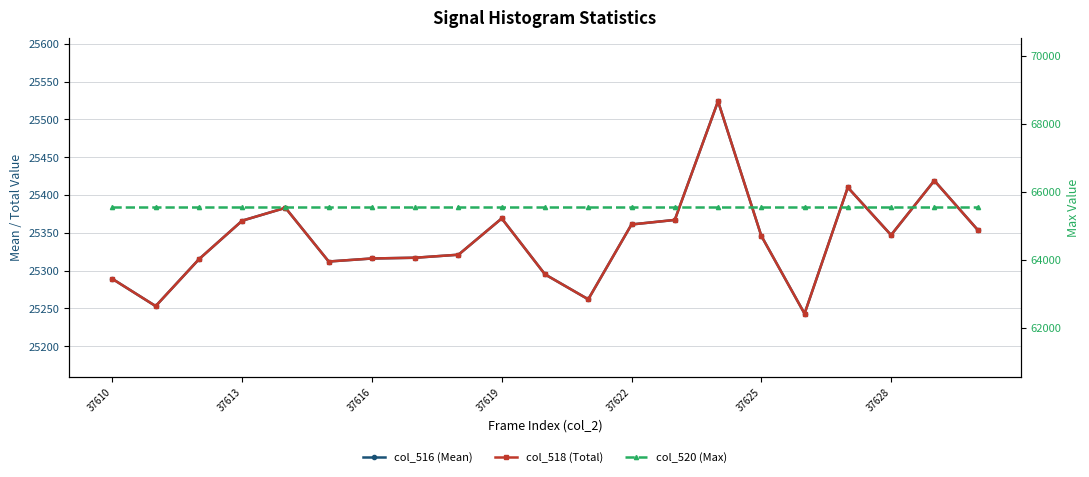

True or false: col_520 (Max) and col_516 (Mean) intersect in this chart.

False